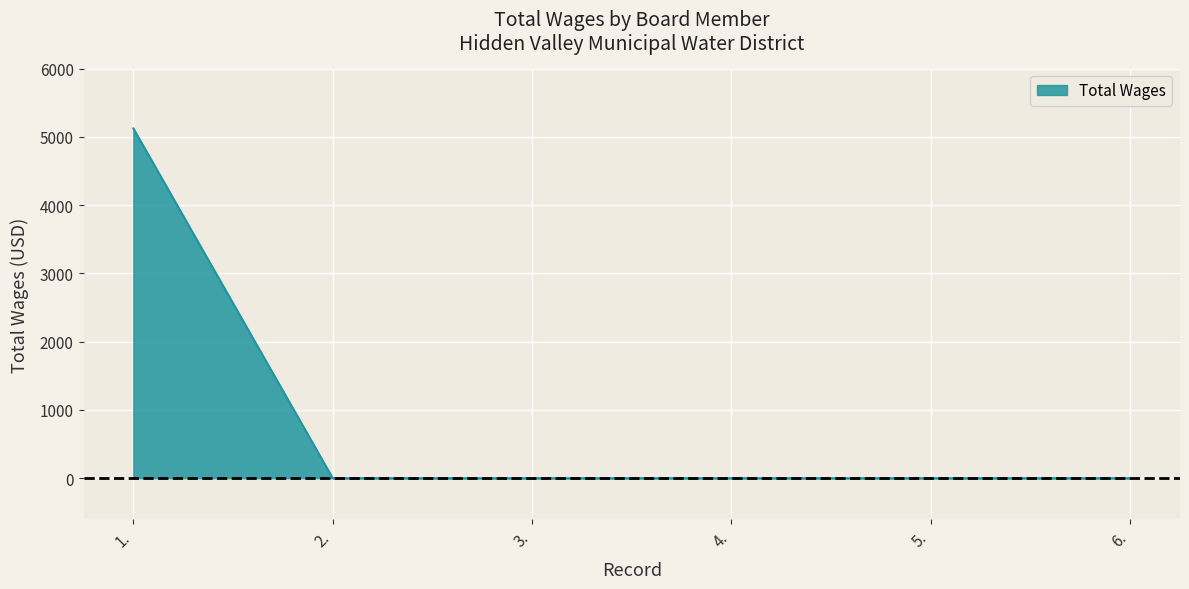

How many lines are shown in the chart?

1